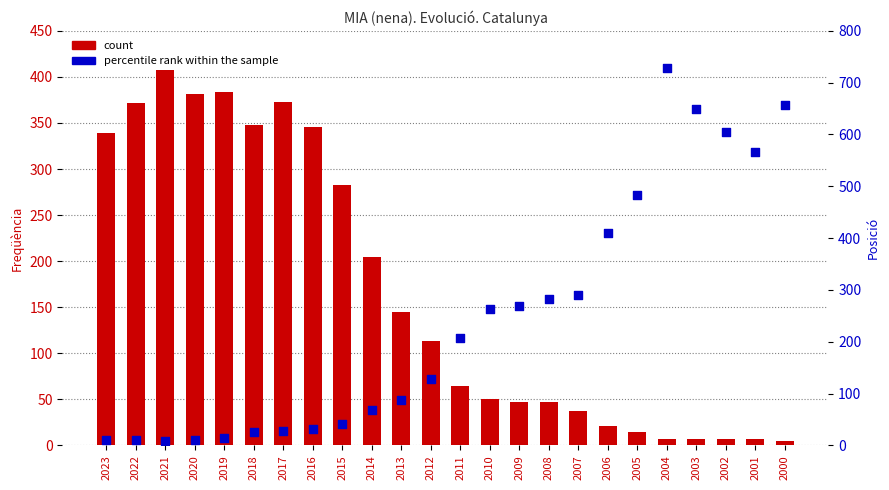

Which series has the largest total across all categories?

percentile rank within the sample